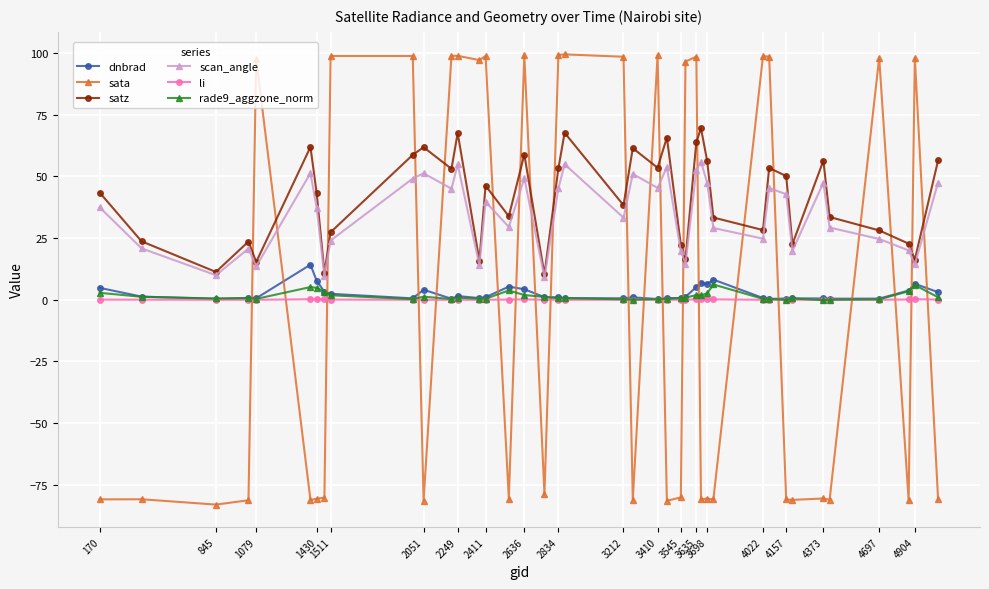

What is the smallest value displayed?

-83.0